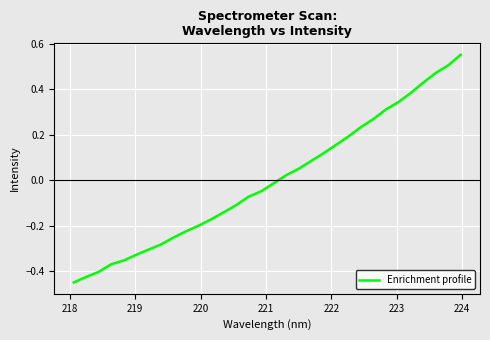

What is the difference between the maximum and minimum values?

1.0